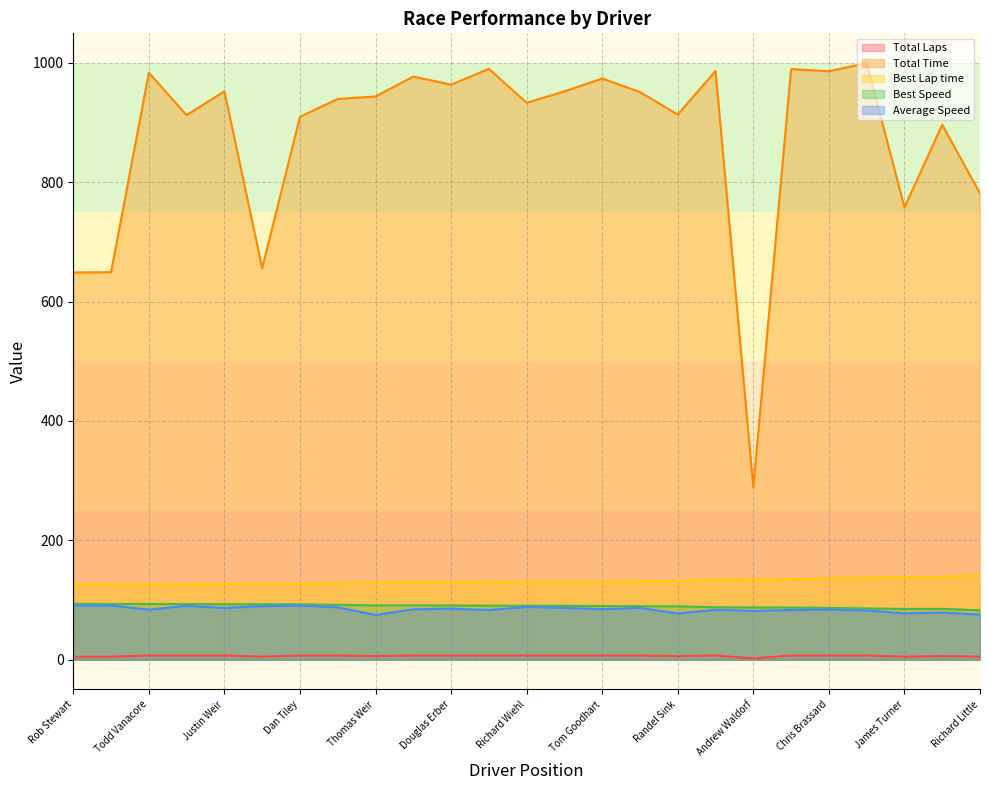

Reading left to right, extract all data points from this chart.

Total Laps: Rob Stewart=5.0	Kevin Elion=5.0	Todd Vanacore=7.0	Jisu Kim=7.0	Justin Weir=7.0	Daniel Mathias=5.0	Dan Tiley=7.0	Joe Blanks=7.0	Thomas Weir=6.0	Charles Turner=7.0	Douglas Erber=7.0	Steven Spano=7.0	Richard Wiehl=7.0	David Livingston=7.0	Tom Goodhart=7.0	Frank Clark=7.0	Randel Sink=6.0	Steven Nelson=7.0	Andrew Waldorf=2.0	Michael Brandt=7.0	Chris Brassard=7.0	Rick Starkweather=7.0	James Turner=5.0	Scott Ross=6.0	Richard Little=5.0
Total Time: Rob Stewart=648.7	Kevin Elion=649.1	Todd Vanacore=983.3	Jisu Kim=912.3	Justin Weir=952.3	Daniel Mathias=656.0	Dan Tiley=909.5	Joe Blanks=939.4	Thomas Weir=943.6	Charles Turner=976.9	Douglas Erber=963.3	Steven Spano=989.9	Richard Wiehl=933.0	David Livingston=952.1	Tom Goodhart=973.7	Frank Clark=950.9	Randel Sink=913.3	Steven Nelson=986.3	Andrew Waldorf=288.4	Michael Brandt=989.4	Chris Brassard=985.8	Rick Starkweather=999.4	James Turner=757.8	Scott Ross=896.2	Richard Little=781.2
Best Lap time: Rob Stewart=125.8	Kevin Elion=126.2	Todd Vanacore=126.2	Jisu Kim=126.4	Justin Weir=126.6	Daniel Mathias=126.9	Dan Tiley=127.0	Joe Blanks=128.2	Thomas Weir=129.4	Charles Turner=129.5	Douglas Erber=129.7	Steven Spano=130.1	Richard Wiehl=130.5	David Livingston=130.6	Tom Goodhart=131.0	Frank Clark=131.5	Randel Sink=131.8	Steven Nelson=134.2	Andrew Waldorf=134.5	Michael Brandt=134.7	Chris Brassard=135.9	Rick Starkweather=137.1	James Turner=138.4	Scott Ross=138.4	Richard Little=142.2
Best Speed: Rob Stewart=93.5	Kevin Elion=93.3	Todd Vanacore=93.3	Jisu Kim=93.1	Justin Weir=93.0	Daniel Mathias=92.8	Dan Tiley=92.7	Joe Blanks=91.8	Thomas Weir=91.0	Charles Turner=90.9	Douglas Erber=90.8	Steven Spano=90.5	Richard Wiehl=90.2	David Livingston=90.2	Tom Goodhart=89.9	Frank Clark=89.5	Randel Sink=89.3	Steven Nelson=87.7	Andrew Waldorf=87.5	Michael Brandt=87.4	Chris Brassard=86.6	Rick Starkweather=85.8	James Turner=85.0	Scott Ross=85.0	Richard Little=82.8
Average Speed: Rob Stewart=90.7	Kevin Elion=90.7	Todd Vanacore=83.8	Jisu Kim=90.3	Justin Weir=86.5	Daniel Mathias=89.7	Dan Tiley=90.6	Joe Blanks=87.7	Thomas Weir=74.9	Charles Turner=84.4	Douglas Erber=85.5	Steven Spano=83.2	Richard Wiehl=88.3	David Livingston=86.5	Tom Goodhart=84.6	Frank Clark=86.7	Randel Sink=77.3	Steven Nelson=83.5	Andrew Waldorf=81.7	Michael Brandt=83.3	Chris Brassard=83.6	Rick Starkweather=82.5	James Turner=77.7	Scott Ross=78.8	Richard Little=75.3